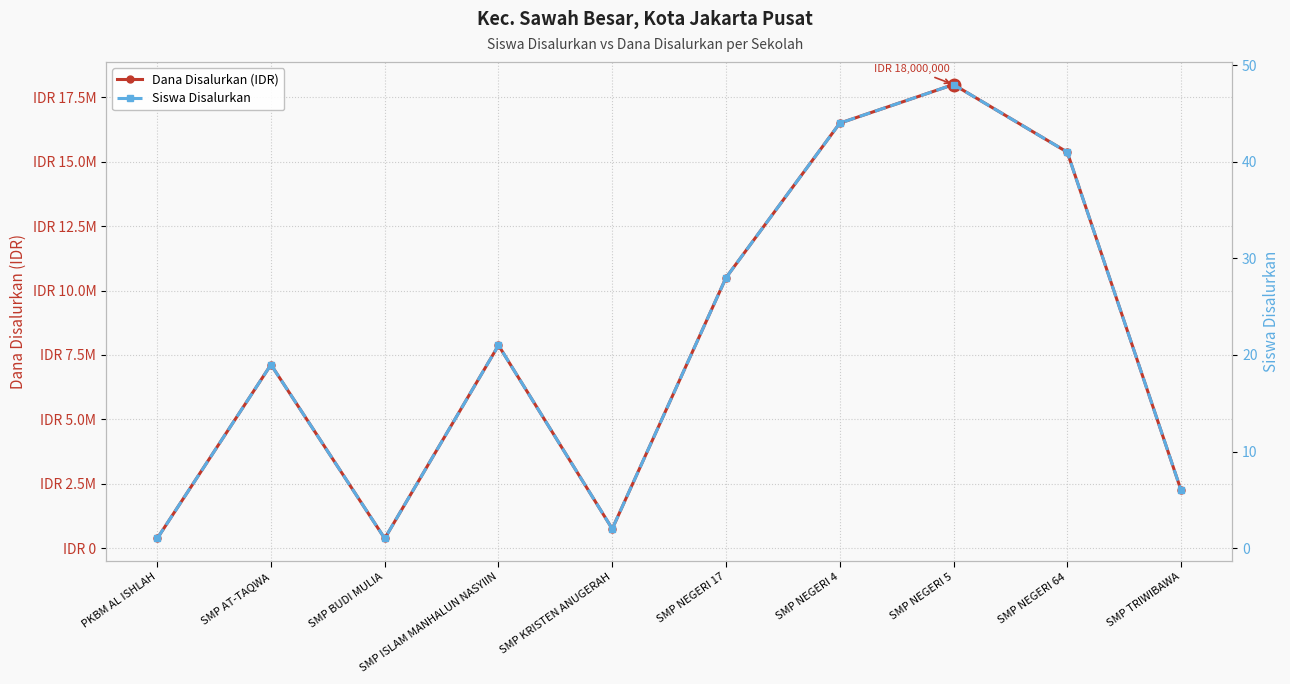

Which has a higher value, SMP AT-TAQWA or PKBM AL ISHLAH?

SMP AT-TAQWA